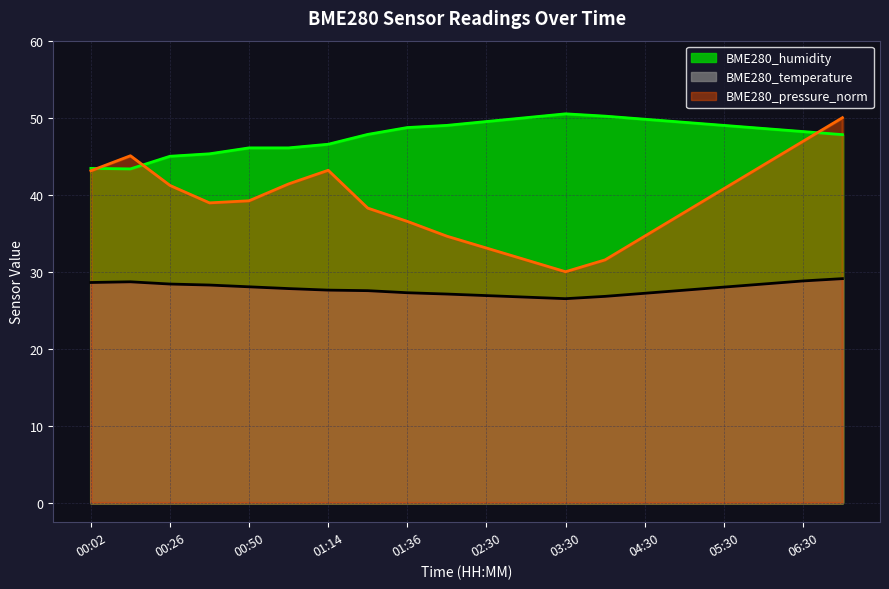

What is the smallest value displayed?

26.5